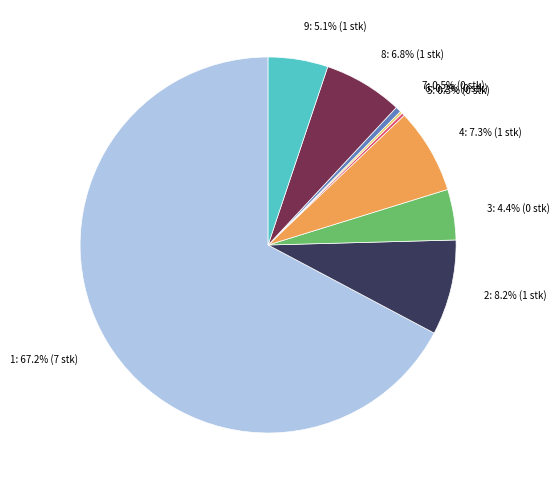

Is there any slice that represents more than half of the pie?

Yes